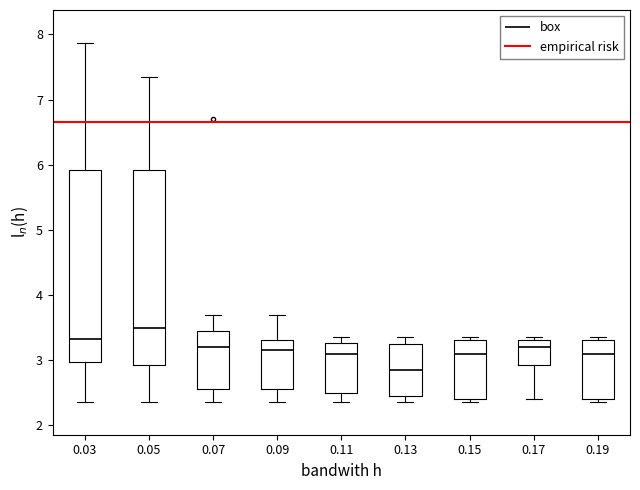

Reading left to right, transcribe this box plot: for each box, give where its median line is, the range the box spans, and where its two whiskers end, as read against the y-axis. The values are not printed on the chart, so give them approximately, as read against the axis.

0.03: median 3.3, box 3.0 to 5.9, whiskers 2.4 to 7.9
0.05: median 3.5, box 2.9 to 5.9, whiskers 2.4 to 7.4
0.07: median 3.2, box 2.6 to 3.4, whiskers 2.4 to 3.7
0.09: median 3.2, box 2.6 to 3.3, whiskers 2.4 to 3.7
0.11: median 3.1, box 2.5 to 3.3, whiskers 2.4 to 3.4
0.13: median 2.8, box 2.5 to 3.2, whiskers 2.4 to 3.4
0.15: median 3.1, box 2.4 to 3.3, whiskers 2.4 (just below the box's lower edge) to 3.4
0.17: median 3.2, box 2.9 to 3.3, whiskers 2.4 to 3.4
0.19: median 3.1, box 2.4 to 3.3, whiskers 2.4 (just below the box's lower edge) to 3.4